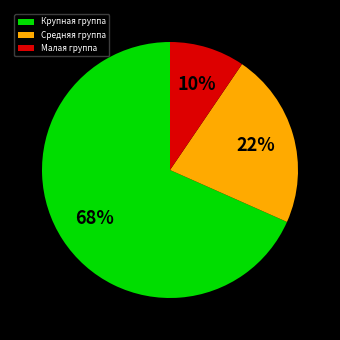

Is the sum of Крупная группа and Малая группа greater than half?

Yes